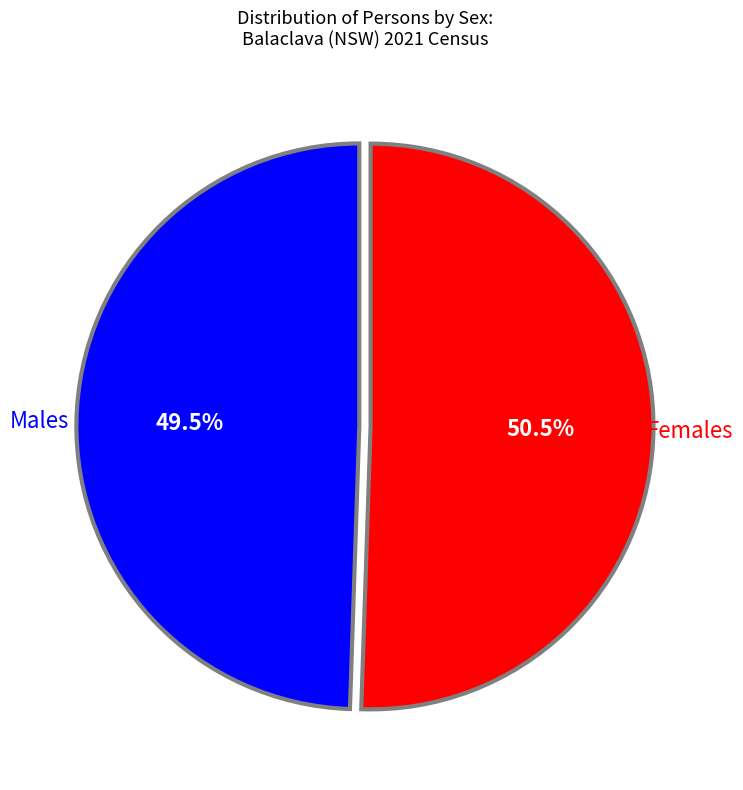

How many slices are in this pie chart?

2